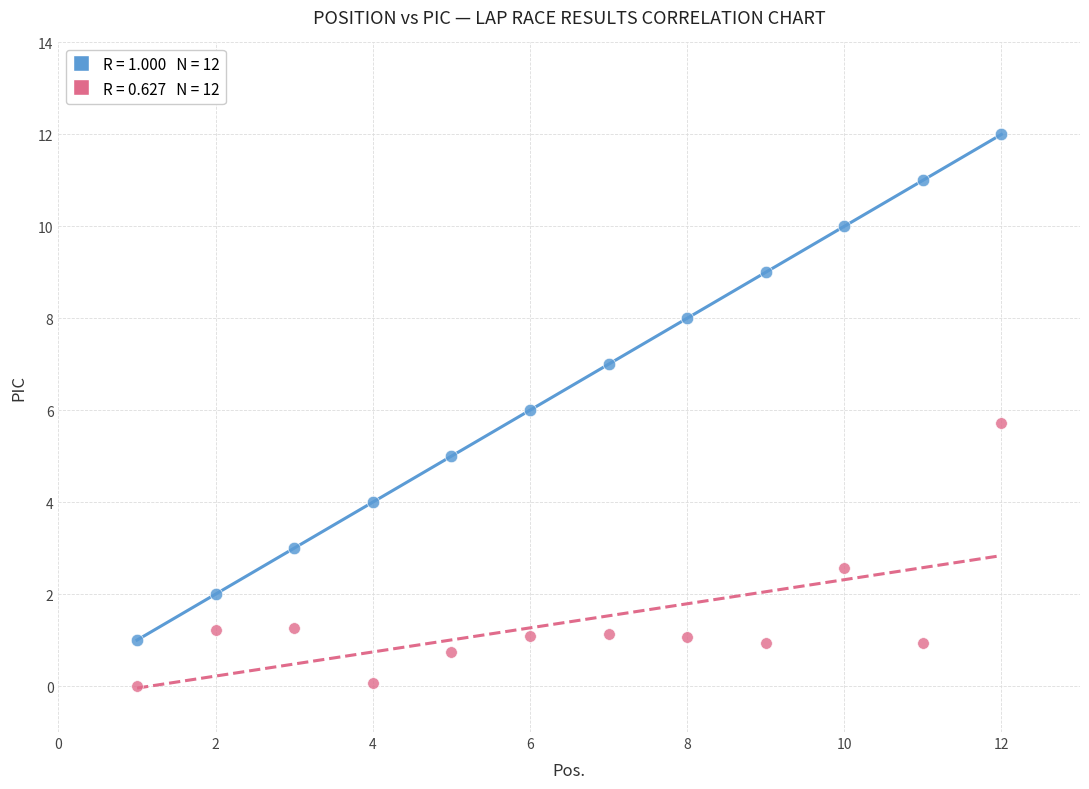

Across all data points, what is the range of X values (max minus min)?

11.0